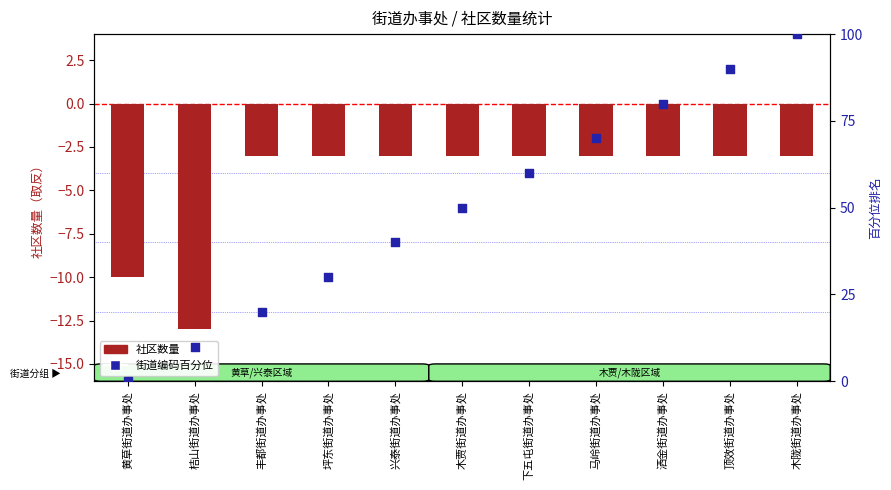

At which category is the sum across all series the highest?

木陇街道办事处